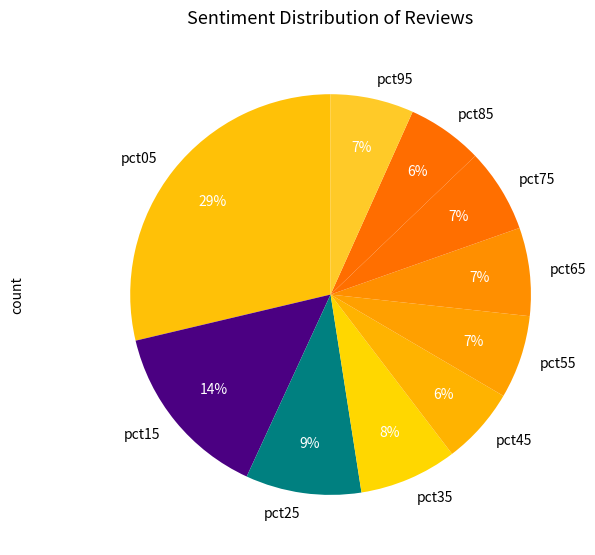

To the nearest percent, what is the difference between the largest and smallest slice percentages?

23%